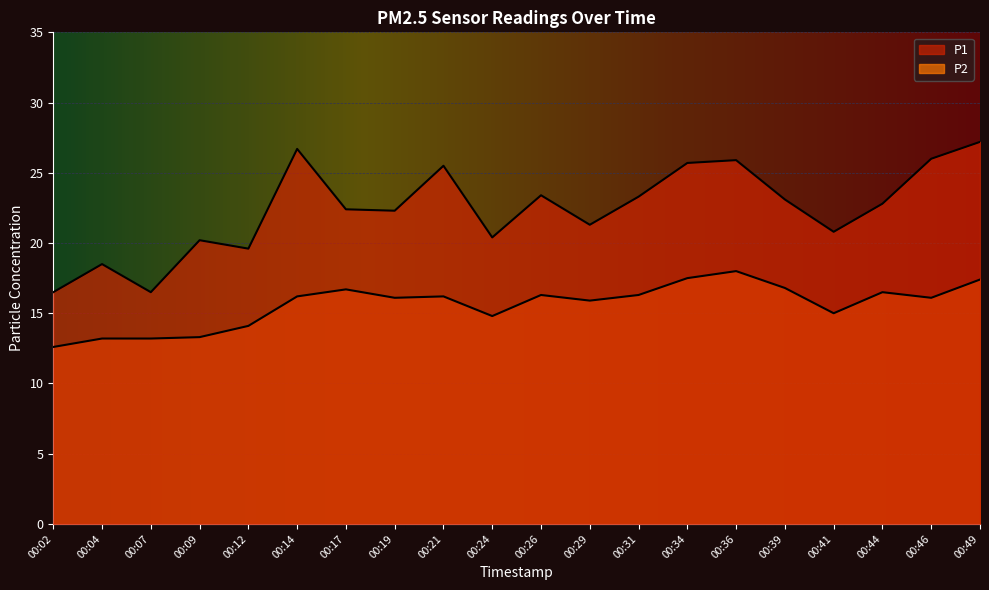

Which has a higher value, 00:12 or 00:21?

00:21